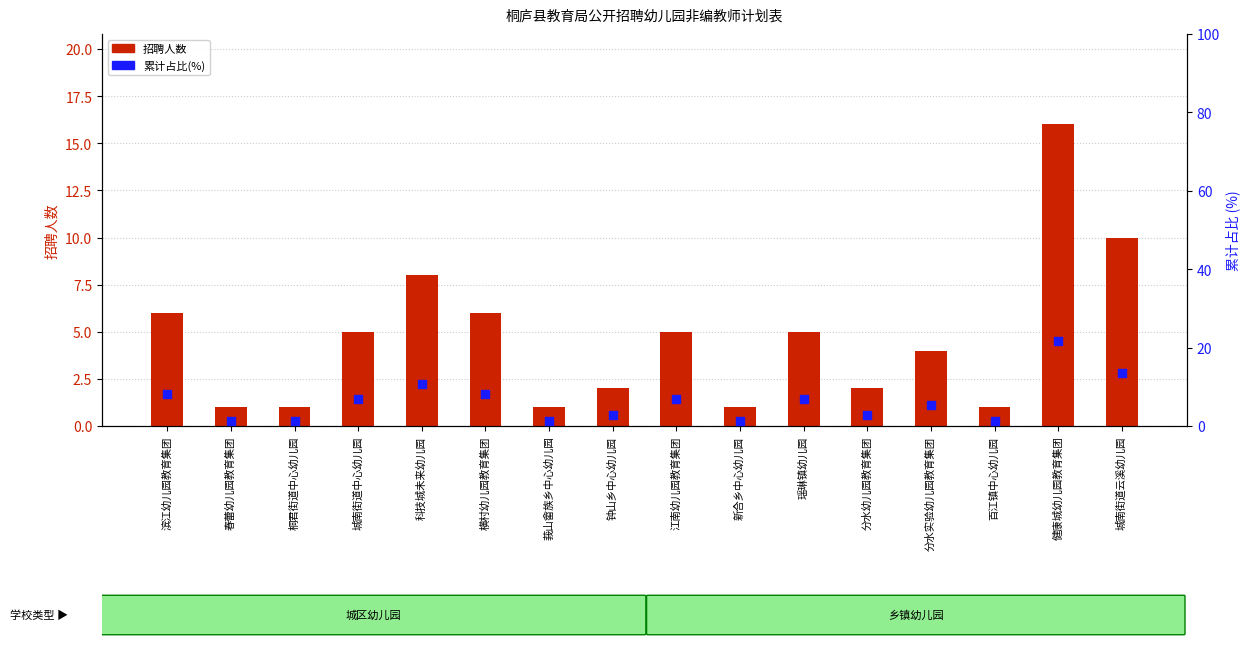

At how many categories does at least one series exceed 3?

9